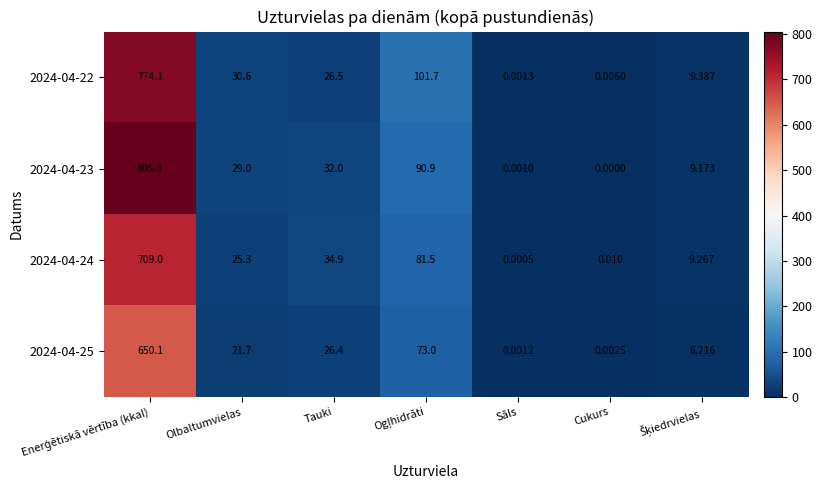

How many values in the 2024-04-22 series are below 26?

3